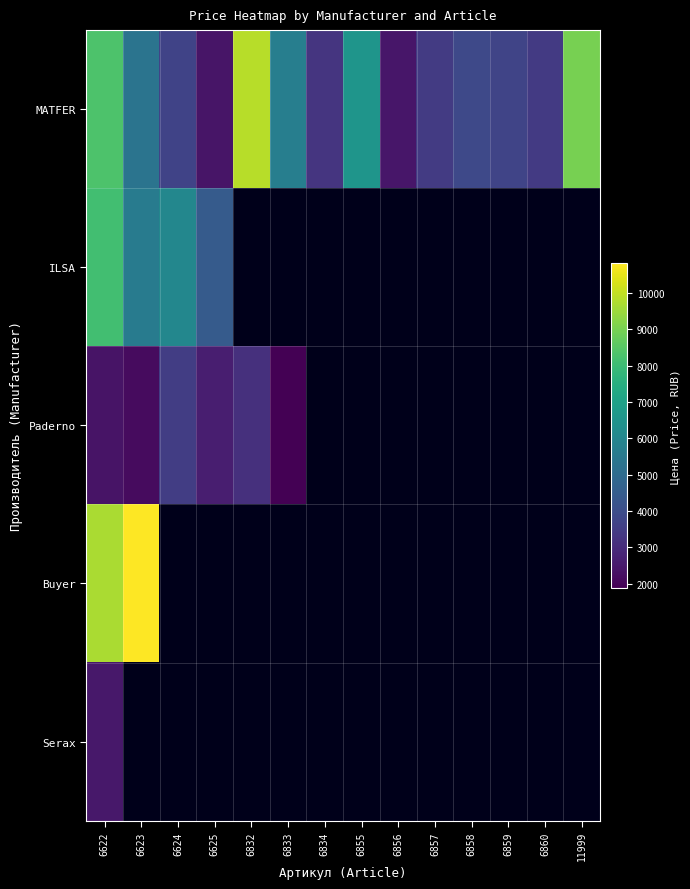

What is the minimum value shown in the chart?

1886.0